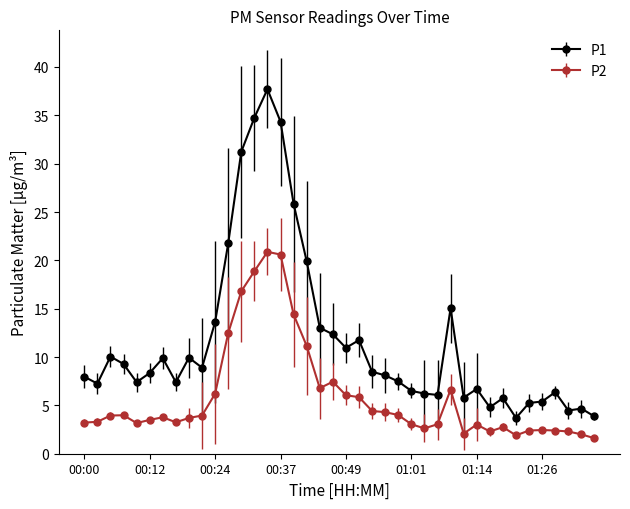

True or false: P1 and P2 cross at least once.

False